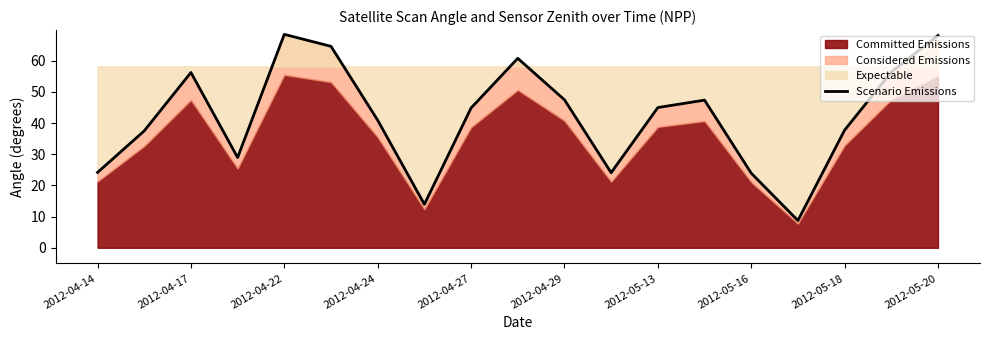

The chart shows a value of 53.9 at 2012-04-24. True or false?

False